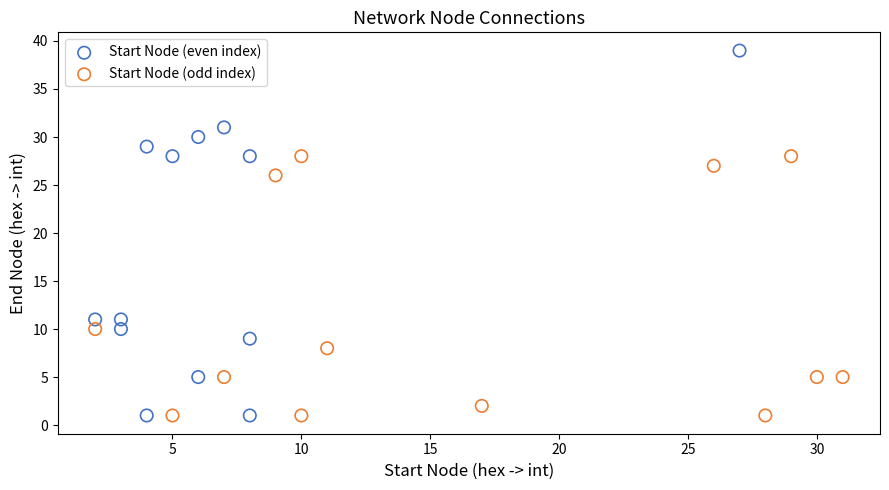

Which series reaches the maximum Y coordinate?

Start Node (even index)